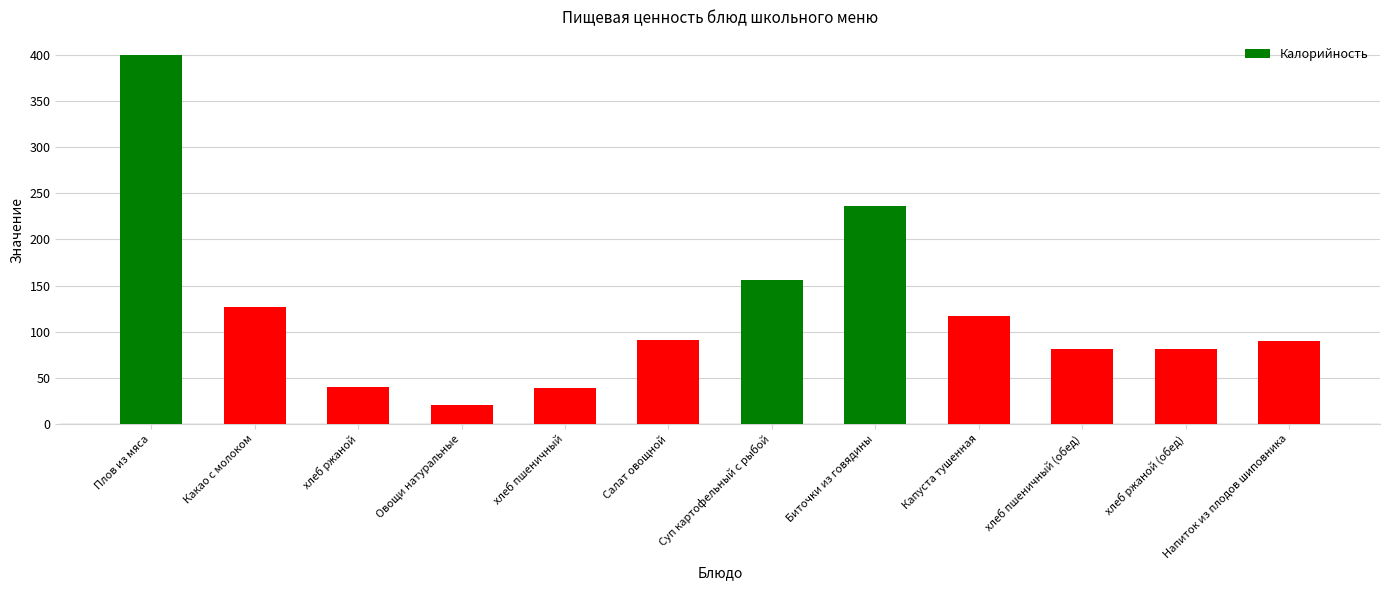

Which has a higher value, Овощи натуральные or Биточки из говядины?

Биточки из говядины